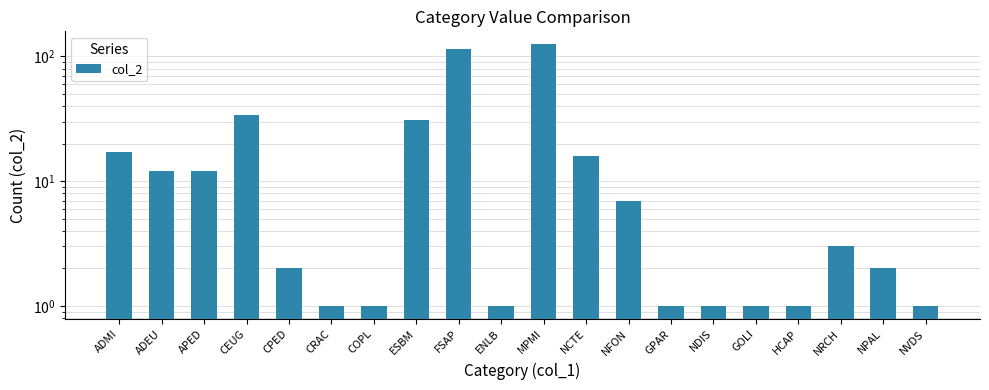

Between NRCH and FSAP, which is larger?

FSAP